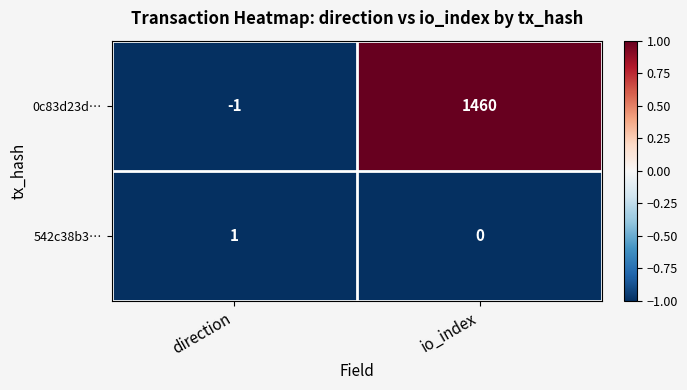

Count the number of data series in this chart.

2